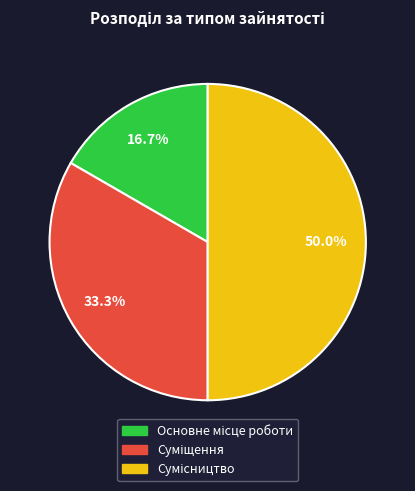

Approximately how many times larger is the value at Сумісництво compared to Основне місце роботи?

3.0